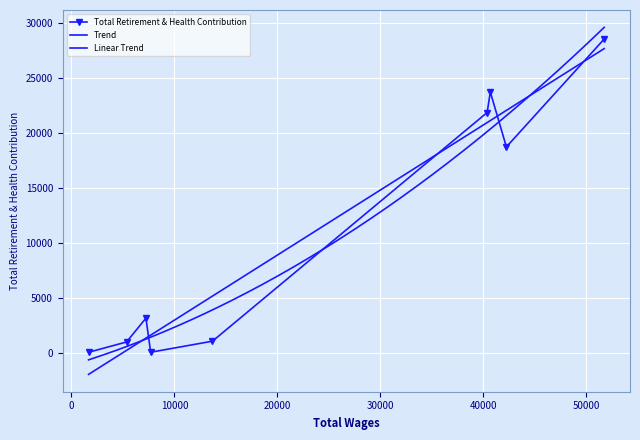

What is the change in value from 13698.0 to 1663.0?

-1007